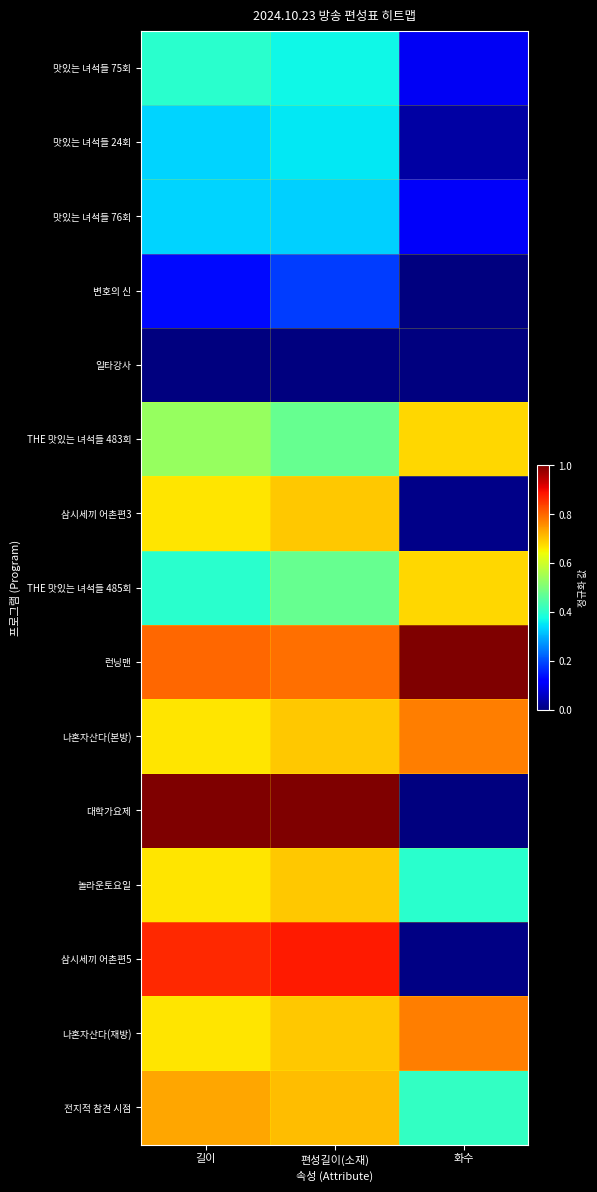

What is the difference between the highest and lowest values at 화수?

1.0